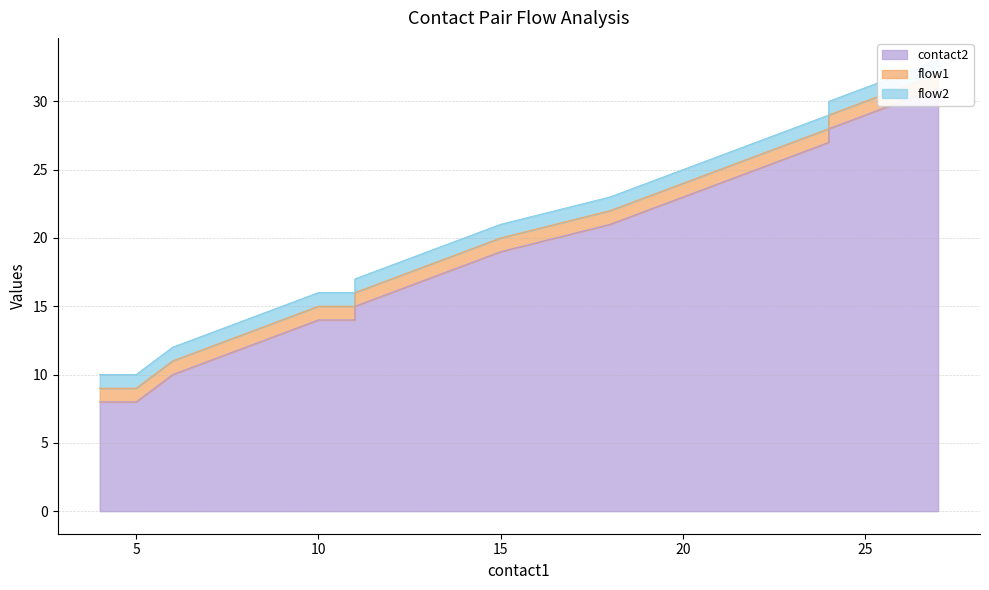

True or false: contact2 and flow2 cross at least once.

False